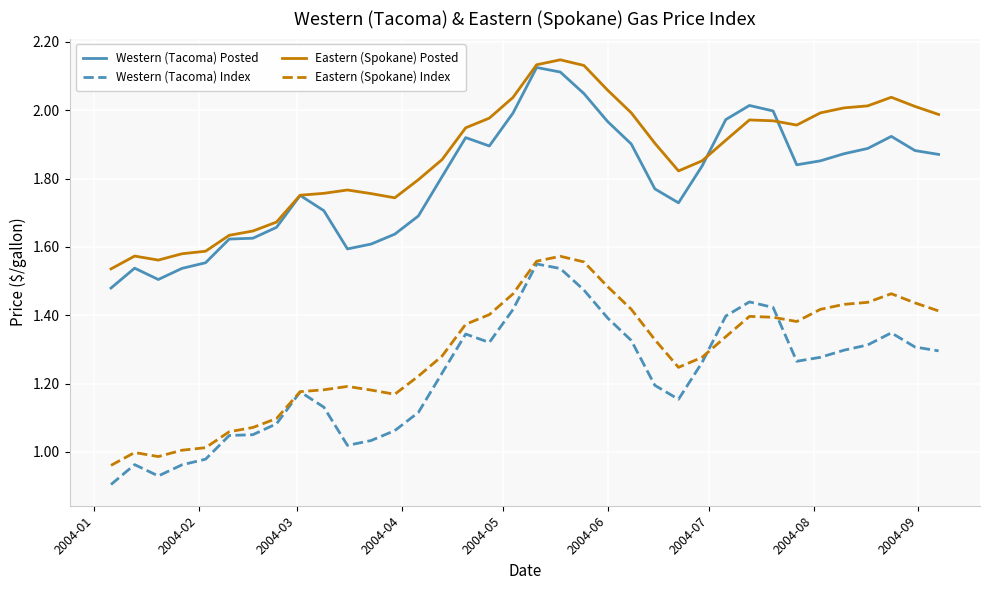

True or false: Western (Tacoma) Index and Western (Tacoma) Posted intersect in this chart.

False